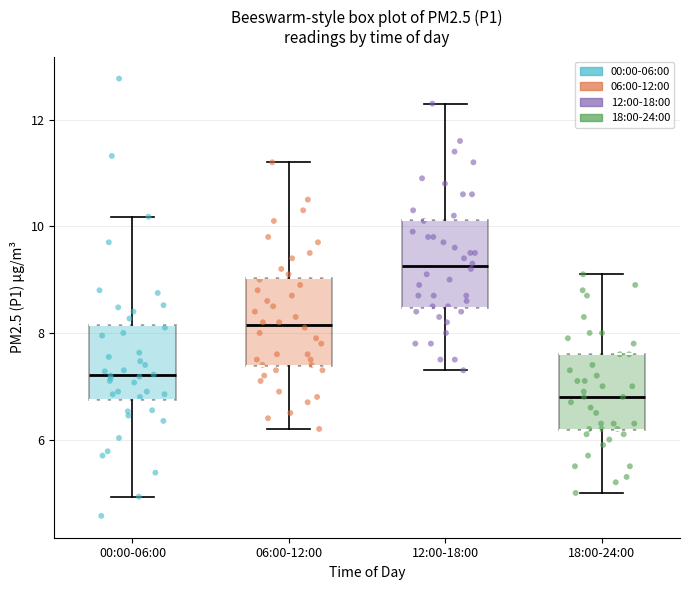

Where does the lower whisker of the box for 18:00-24:00 end on the y-axis? The values are not printed on the chart, so give them approximately, as read against the axis.

5.0